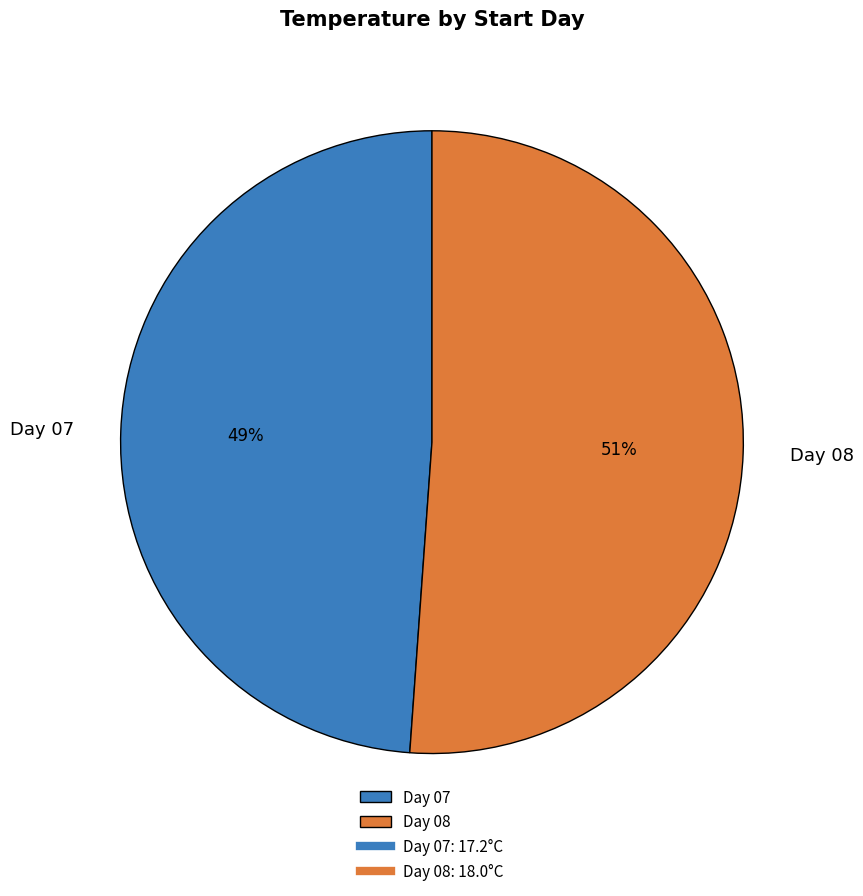

What is the smallest slice in the pie chart?

Day 07